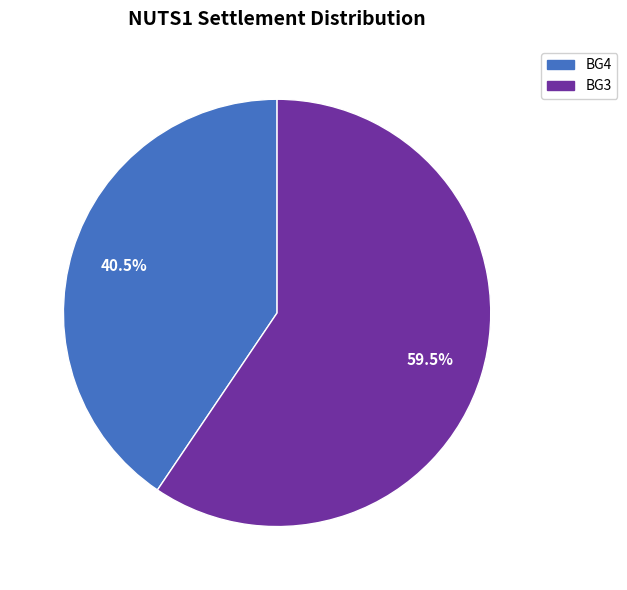

Does any single category account for the majority?

Yes